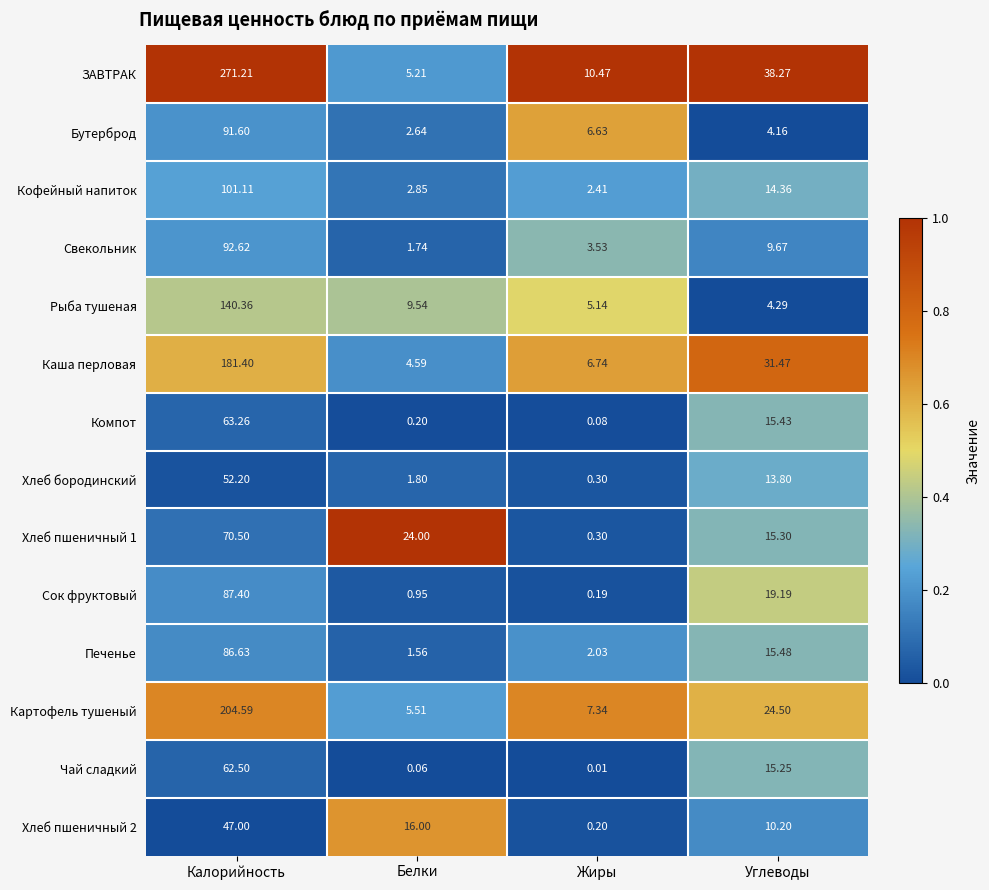

At which label does Хлеб пшеничный 2 first exceed 16?

Калорийность